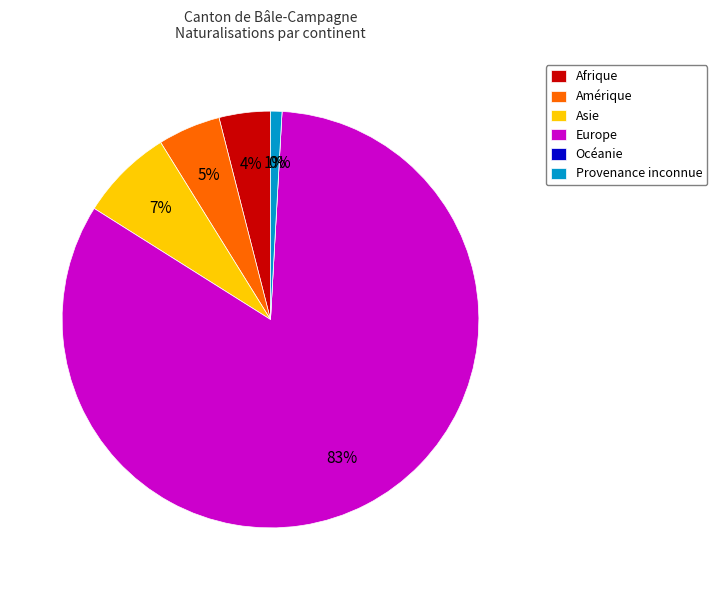

Is Provenance inconnue the majority of the pie?

No